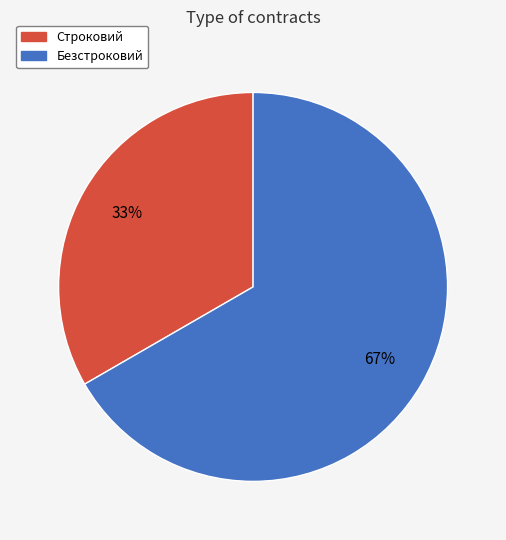

Does Строковий account for over 50% of the chart?

No